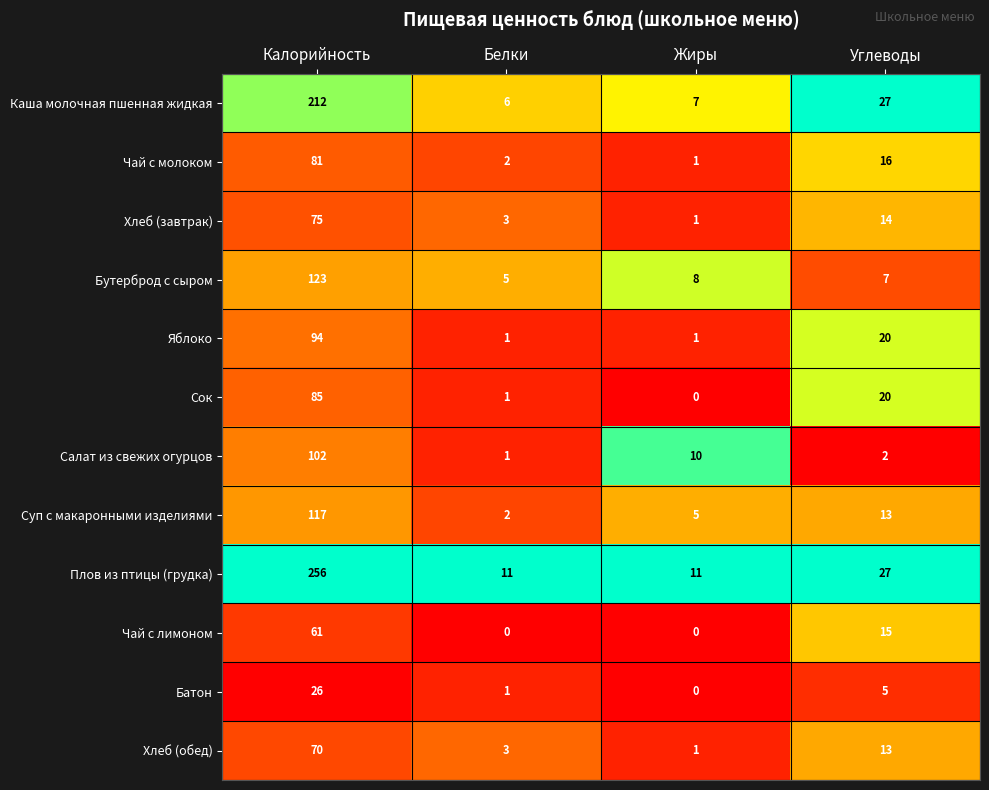

Which category has the highest value in the Плов из птицы (грудка) series?

Калорийность